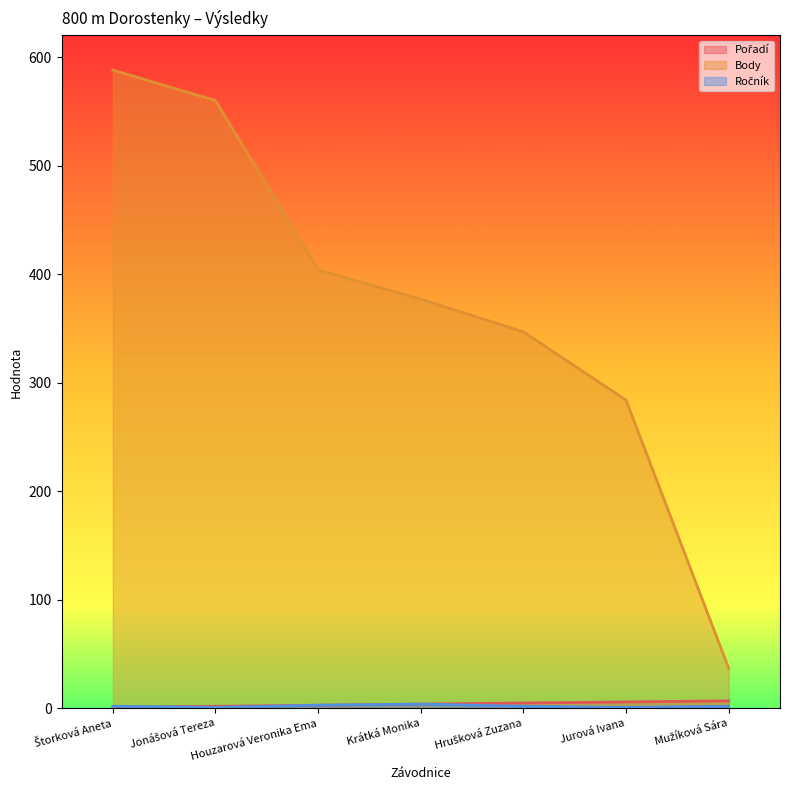

At Štorková Aneta, list the series in order from smallest to largest.

Pořadí, Ročník, Body